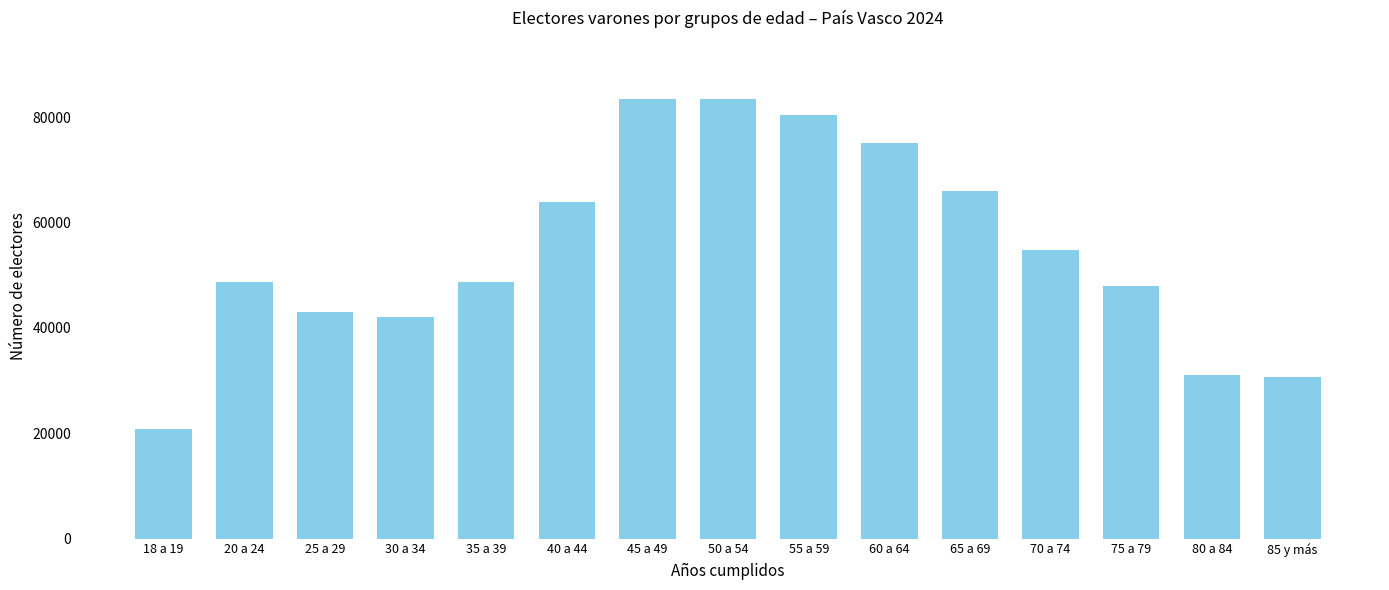

What is the approximate value at 45 a 49?

83438